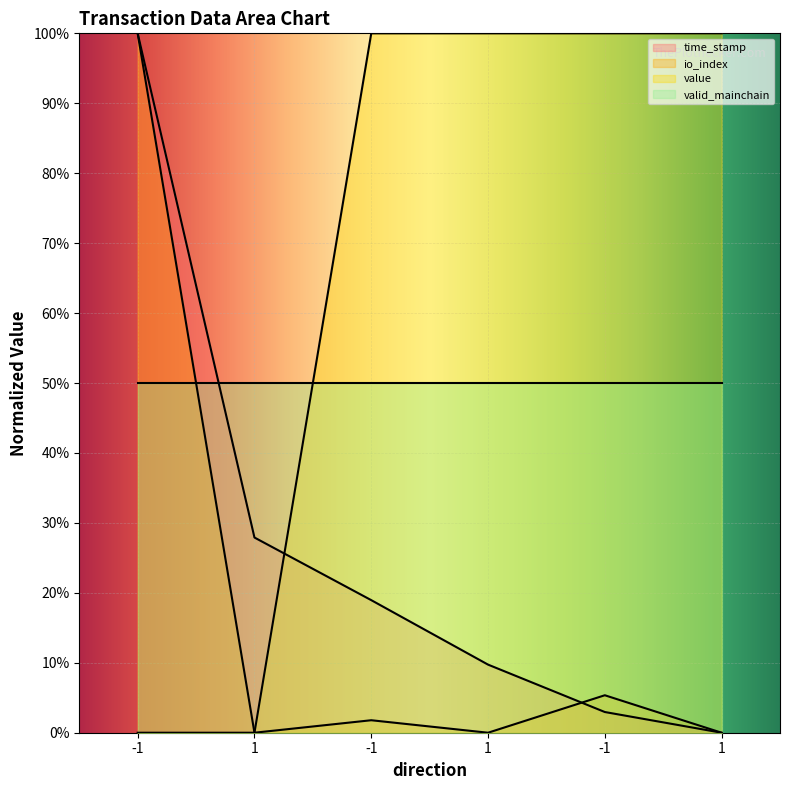

Which series has the largest range (max minus min)?

time_stamp